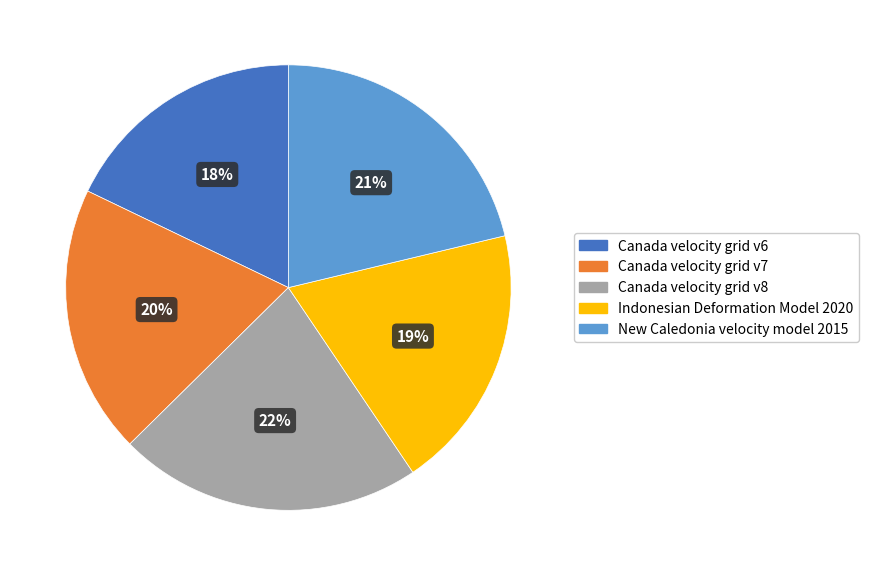

Which category has the biggest portion of the pie?

Canada velocity grid v8